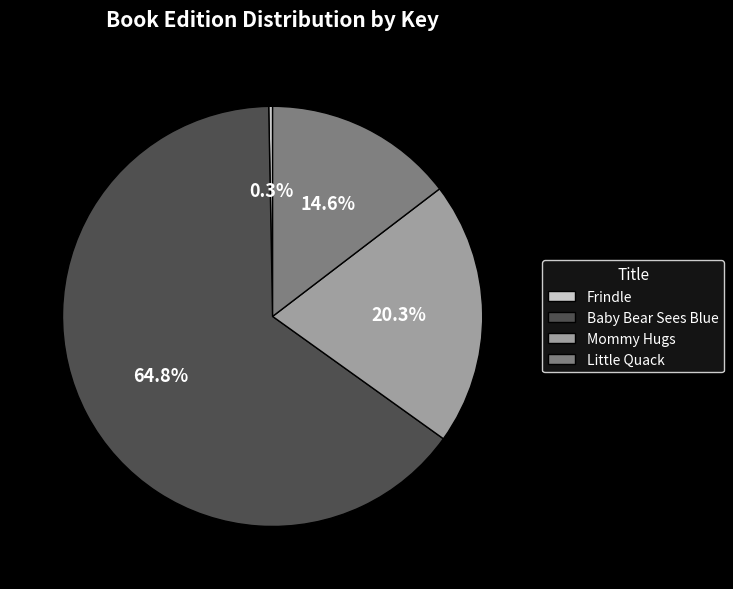

What percentage do Baby Bear Sees Blue and Frindle together represent?

65.1%